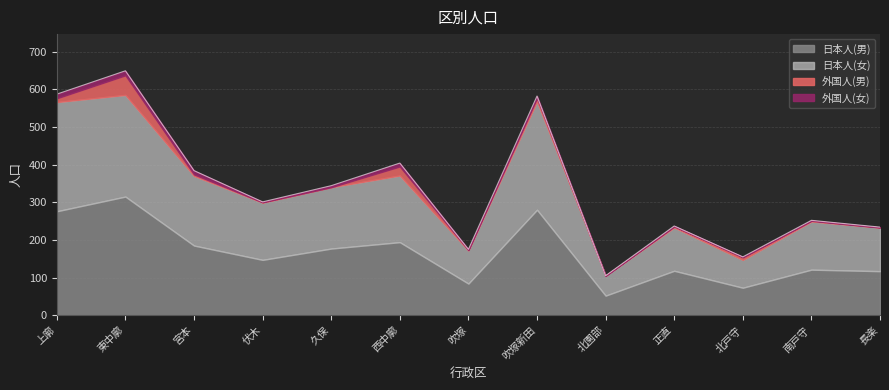

Is it true that 日本人(男) equals 139 at 上廓?

False